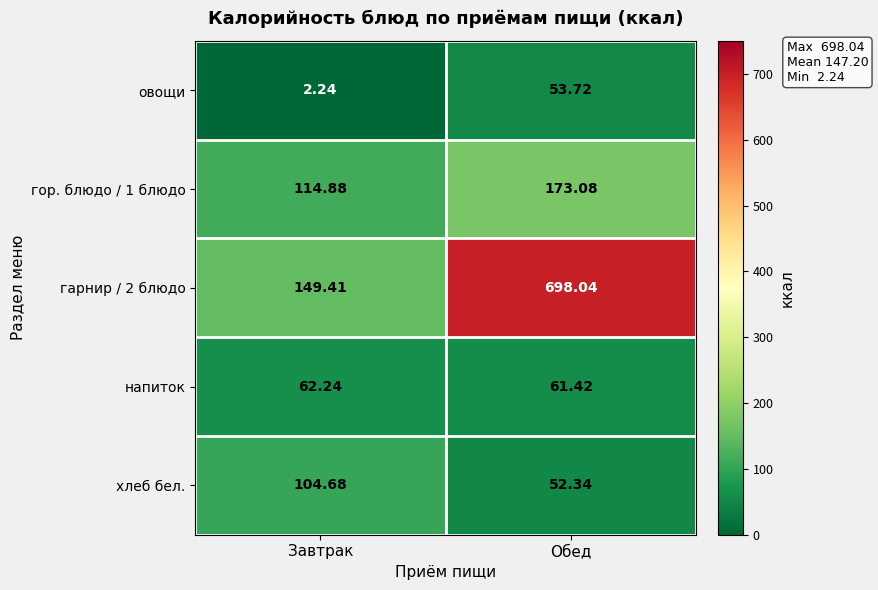

What is the total value across all series at Обед?

1038.6